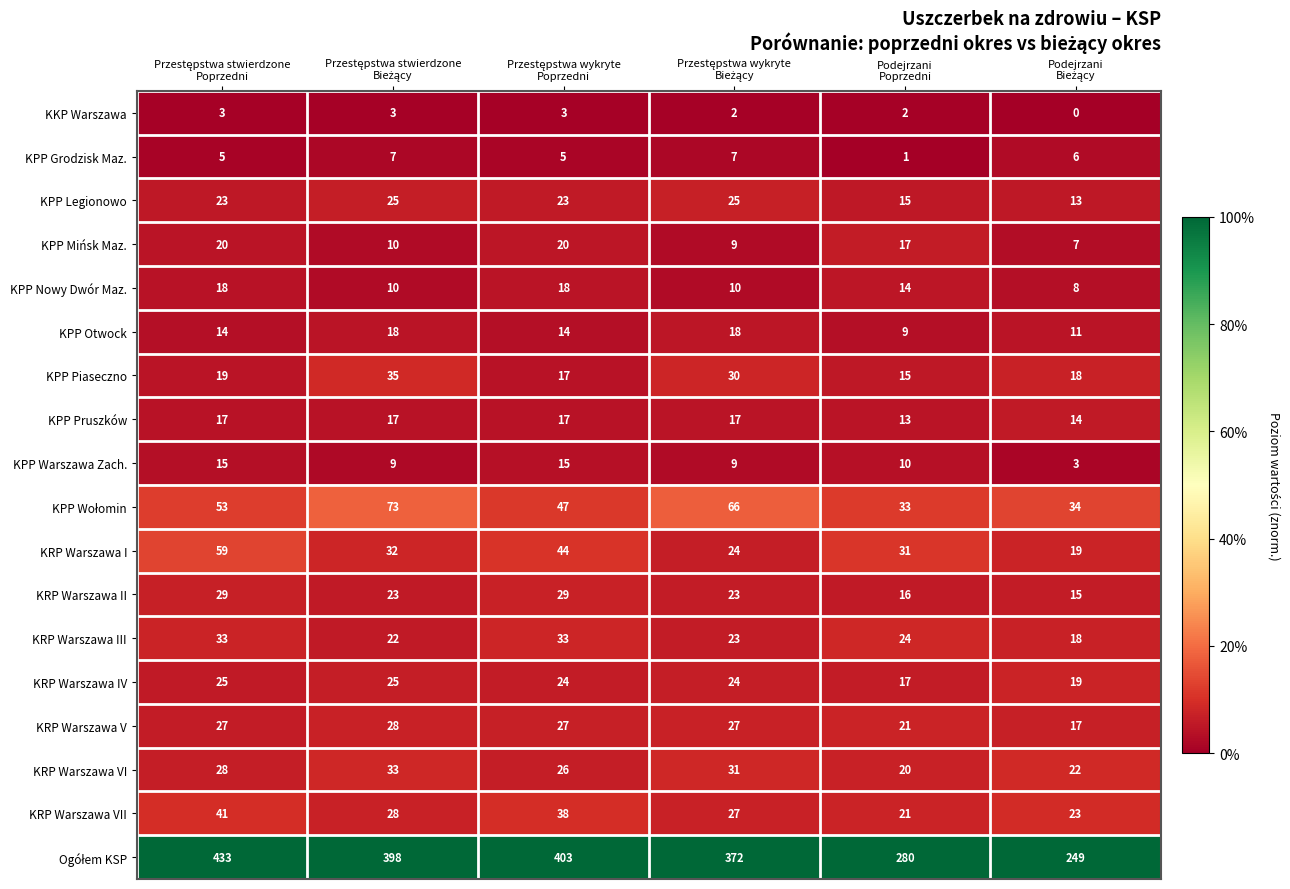

What is the maximum value for KRP Warszawa I?

59